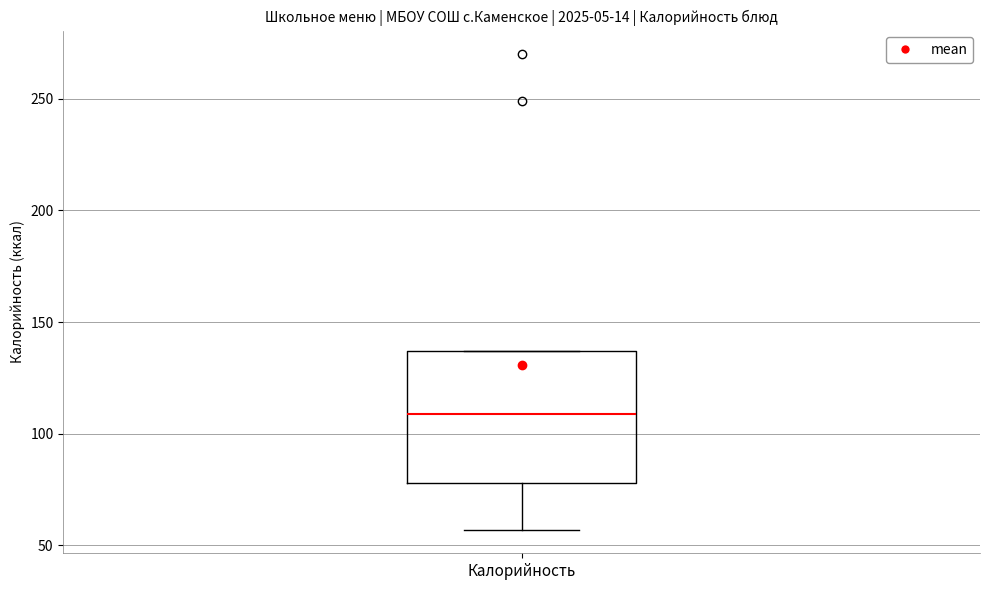

Read this box plot against the y-axis: the position of the median line, the range covered by the box, and the ends of both whiskers. The values are not printed on the chart, so give them approximately, as read against the axis.

median 110, box 80 to 135, whiskers 55 to 135